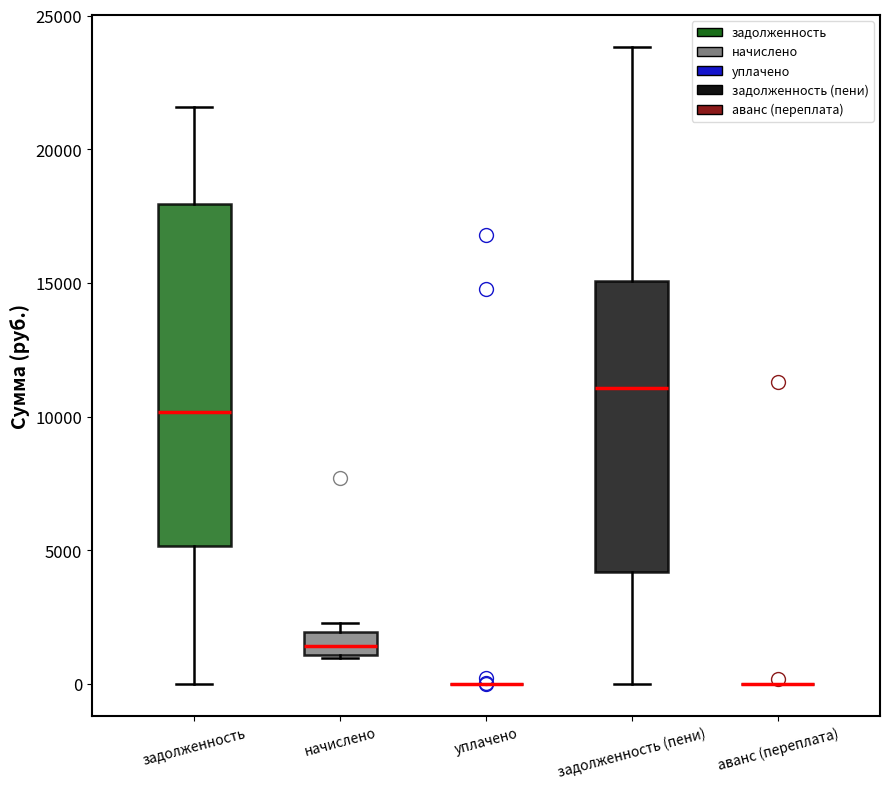

Which box is the tallest, from its lower edge to its upper edge?

задолженность